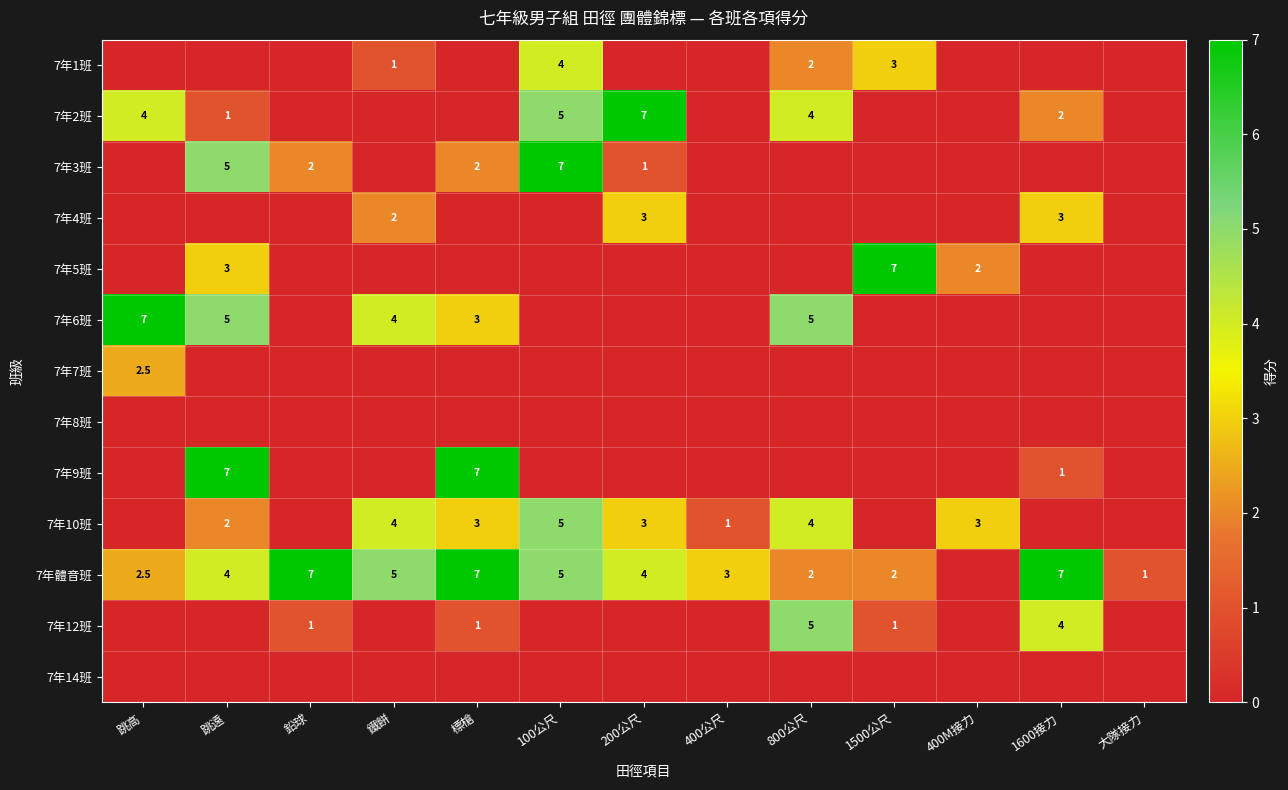

The 7年12班 series shows 0.5 at 鉛球. True or false?

False